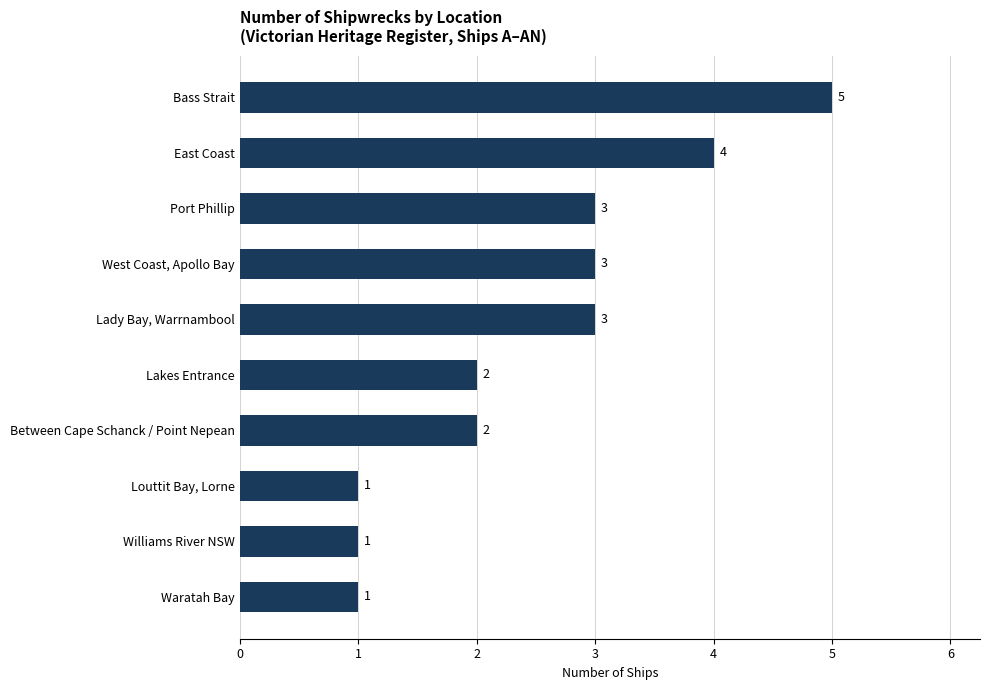

What is the greatest value displayed?

5